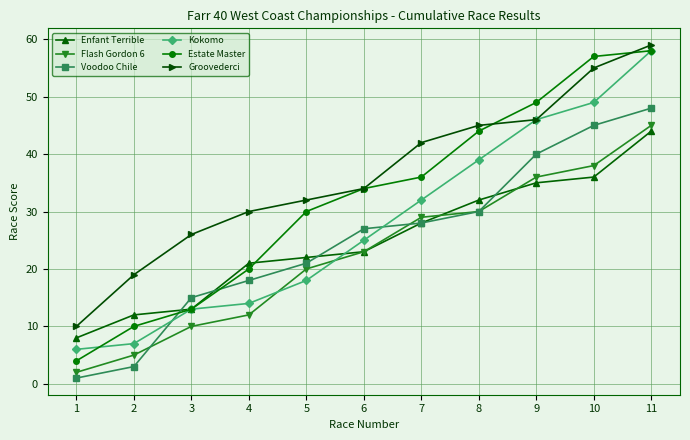

True or false: Groovederci and Flash Gordon 6 intersect in this chart.

False